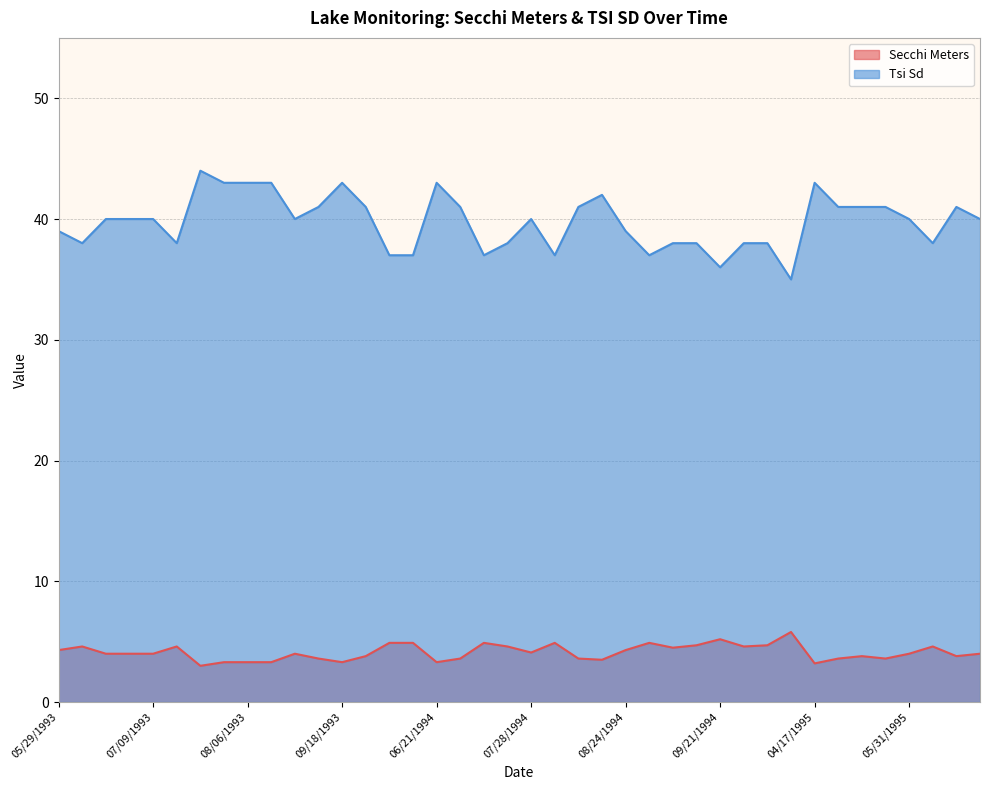

Count the number of data series in this chart.

2